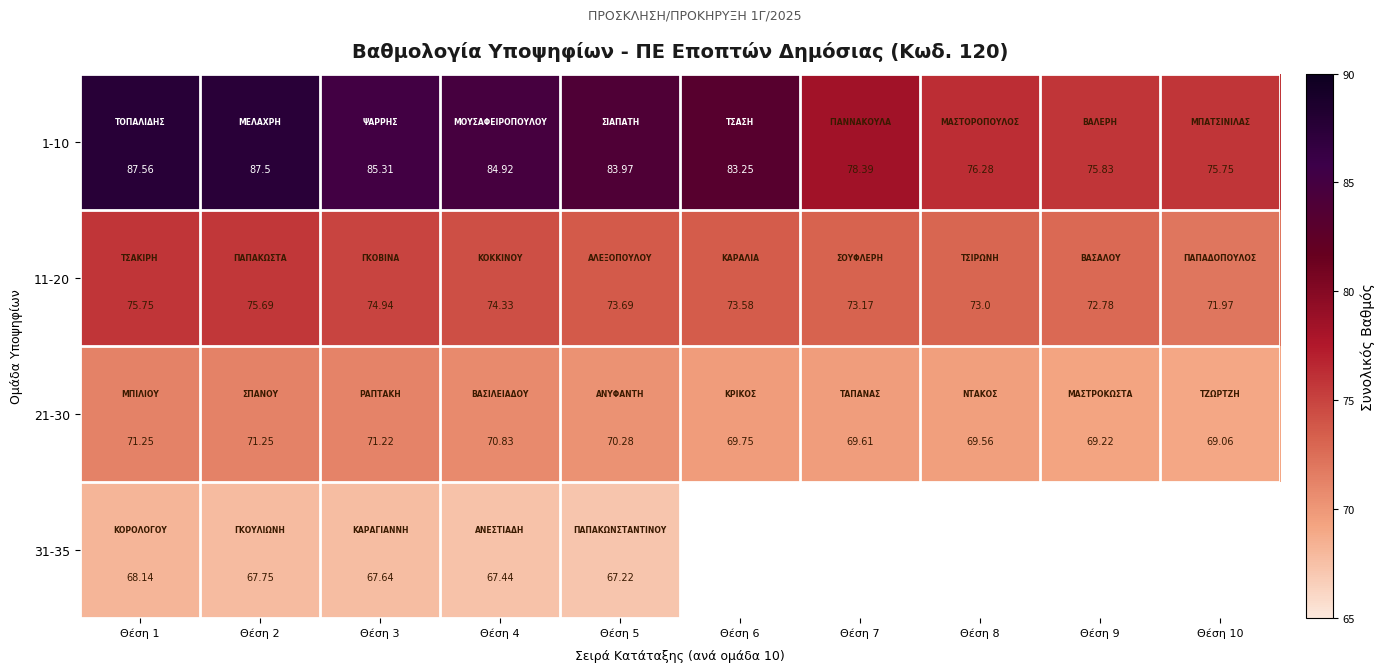

What is the difference between the maximum and minimum values in the 21-30 series?

2.2